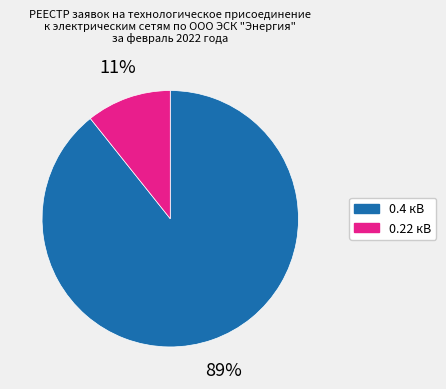

Is it true that 0.4 кВ is 75% of the pie?

False